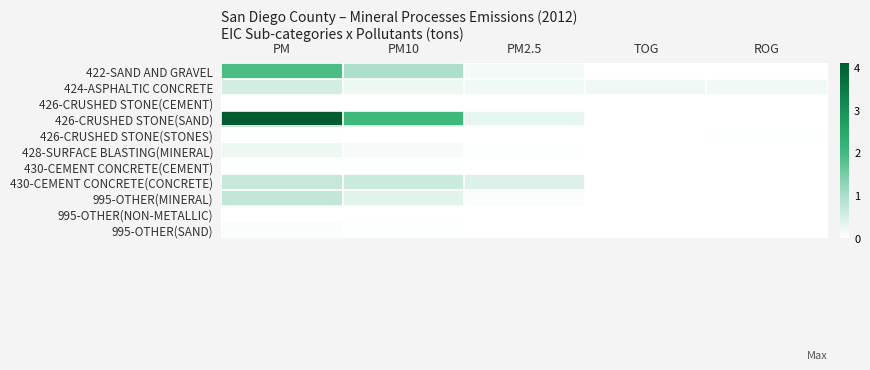

What is the total value across all series at TOG?

0.2